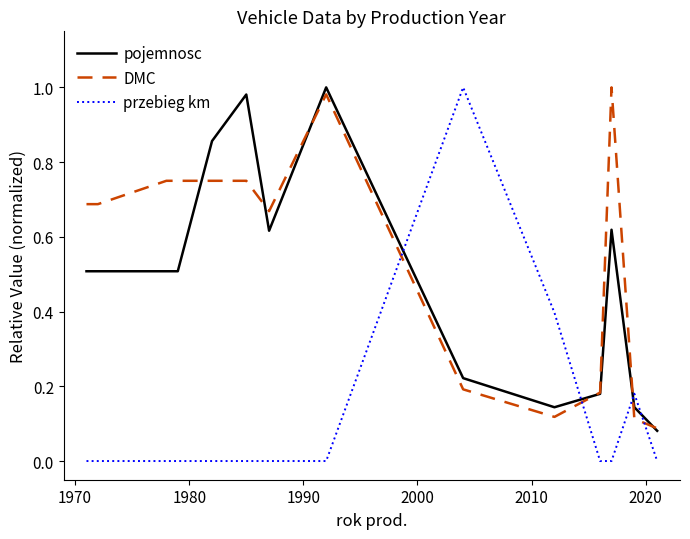

Which series has the largest total across all categories?

DMC